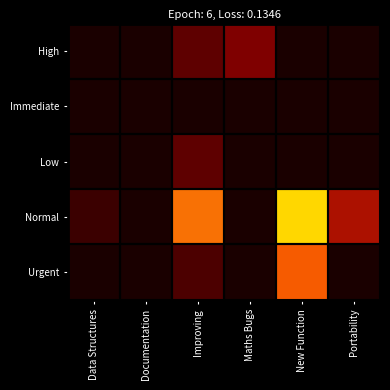

Reading left to right, what are all the values shown in this chart?

High: Data Structures=0	Documentation=0	Improving=40	Maths Bugs=60	New Function=0	Portability=0
Immediate: Data Structures=0	Documentation=0	Improving=0	Maths Bugs=0	New Function=0	Portability=0
Low: Data Structures=0	Documentation=0	Improving=40	Maths Bugs=0	New Function=0	Portability=0
Normal: Data Structures=20	Documentation=0	Improving=210	Maths Bugs=0	New Function=330	Portability=100
Urgent: Data Structures=0	Documentation=0	Improving=30	Maths Bugs=0	New Function=188	Portability=0